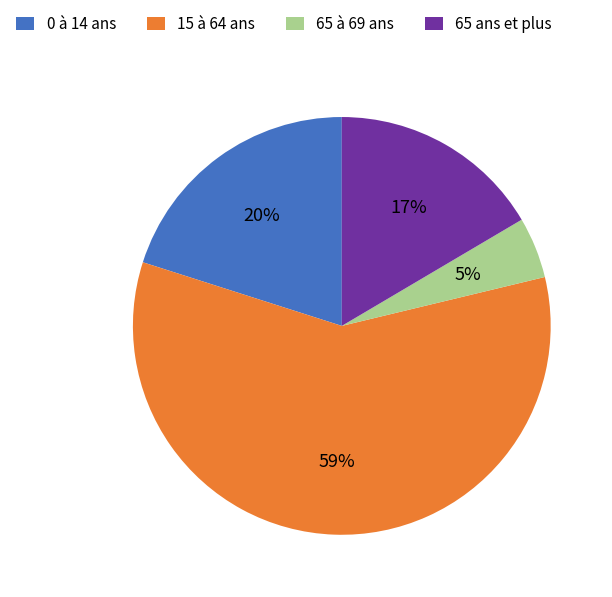

Do 65 ans et plus and 65 à 69 ans together represent more than half of the pie?

No